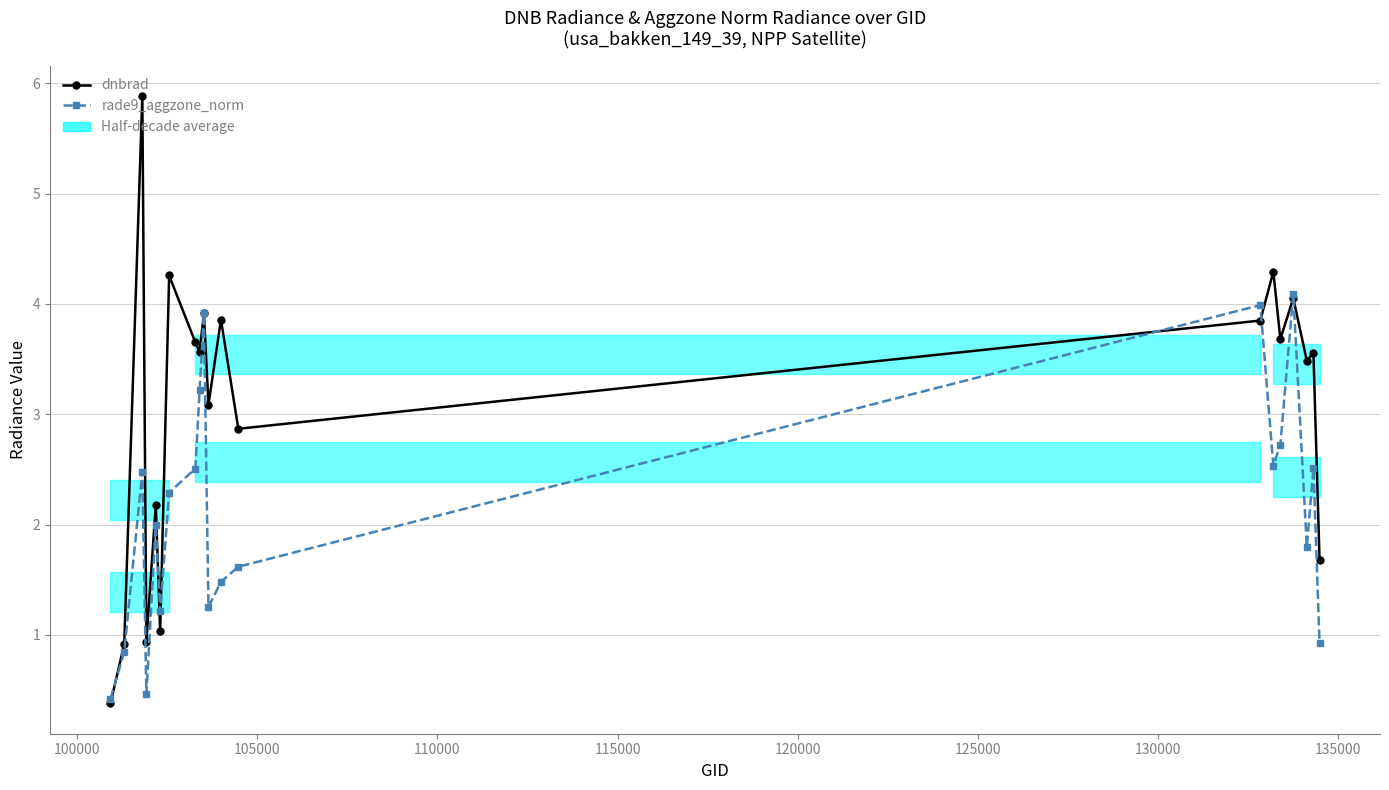

What is the maximum value shown in the chart?

5.9